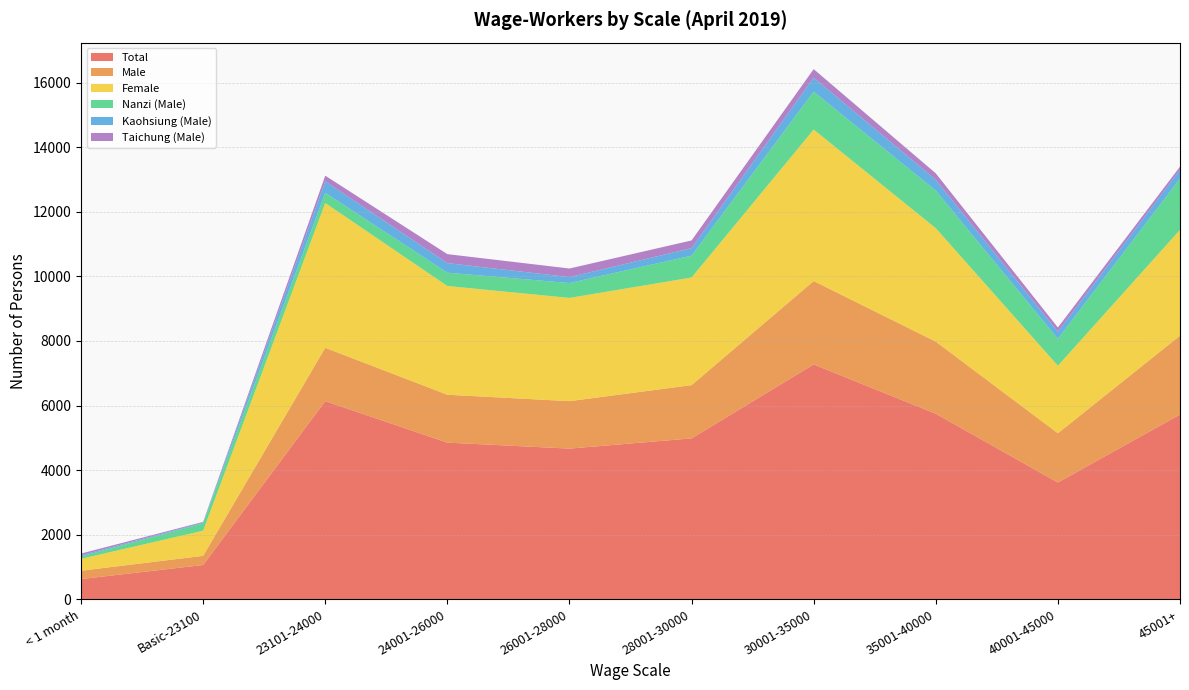

Reading right to left, transcribe all the data shown in this chart.

Total: 45001+=5720	40001-45000=3616	35001-40000=5746	30001-35000=7273	28001-30000=4982	26001-28000=4666	24001-26000=4851	23101-24000=6136	Basic-23100=1062	< 1 month=626
Male: 45001+=2443	40001-45000=1525	35001-40000=2233	30001-35000=2582	28001-30000=1649	26001-28000=1469	24001-26000=1483	23101-24000=1651	Basic-23100=283	< 1 month=258
Female: 45001+=3277	40001-45000=2091	35001-40000=3513	30001-35000=4691	28001-30000=3333	26001-28000=3197	24001-26000=3368	23101-24000=4485	Basic-23100=779	< 1 month=368
Nanzi (Male): 45001+=1588	40001-45000=833	35001-40000=1163	30001-35000=1174	28001-30000=677	26001-28000=461	24001-26000=412	23101-24000=314	Basic-23100=227	< 1 month=74
Kaohsiung (Male): 45001+=273	40001-45000=222	35001-40000=335	30001-35000=434	28001-30000=233	26001-28000=183	24001-26000=296	23101-24000=355	Basic-23100=22	< 1 month=36
Taichung (Male): 45001+=95	40001-45000=129	35001-40000=200	30001-35000=263	28001-30000=238	26001-28000=267	24001-26000=278	23101-24000=177	Basic-23100=23	< 1 month=54